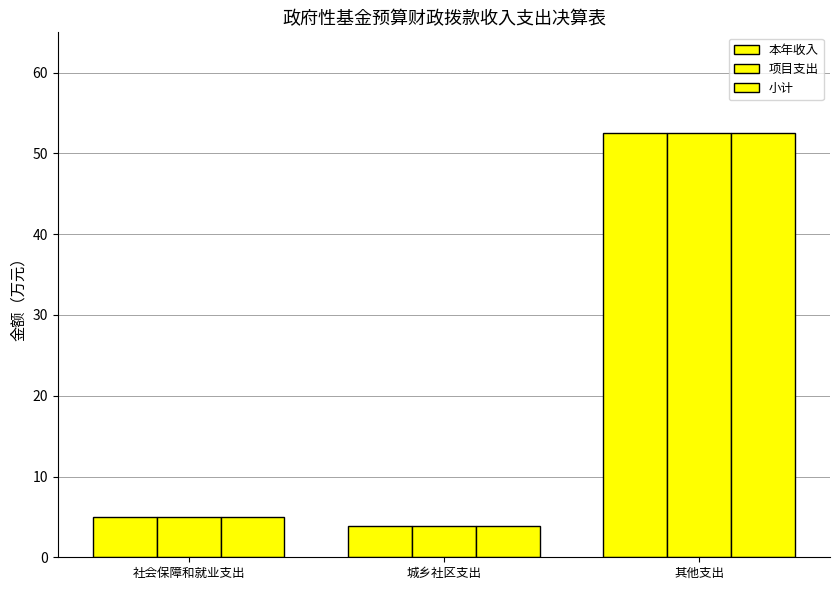

How many data points in 小计 are less than 5?

1